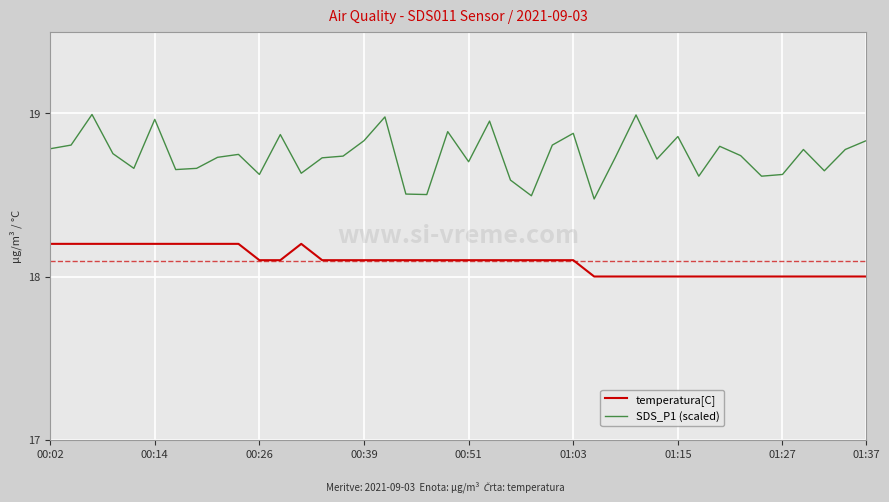

True or false: SDS_P1 (scaled) and temperatura[C] intersect in this chart.

False